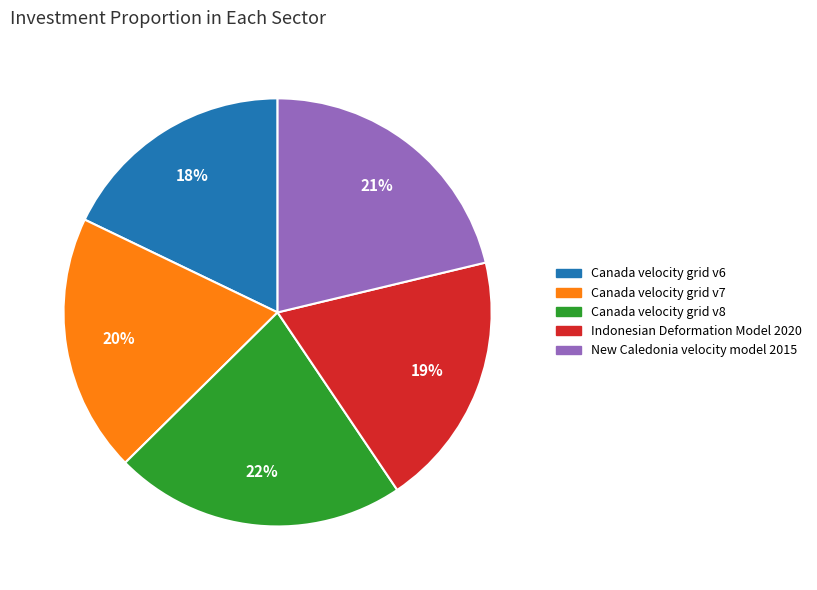

Is it true that Indonesian Deformation Model 2020 is 19% of the pie?

True